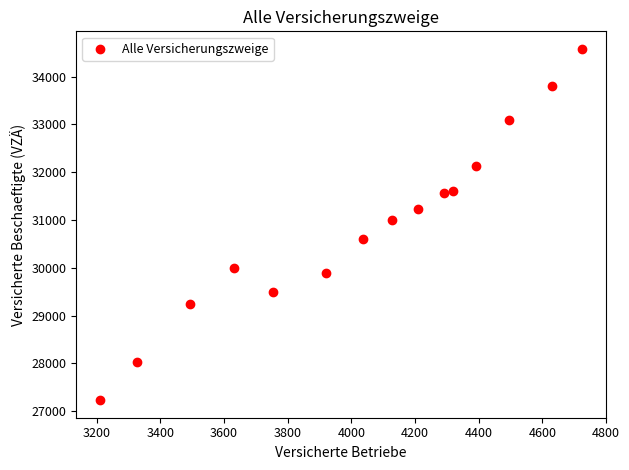

What is the range of Y values (max minus min)?

7350